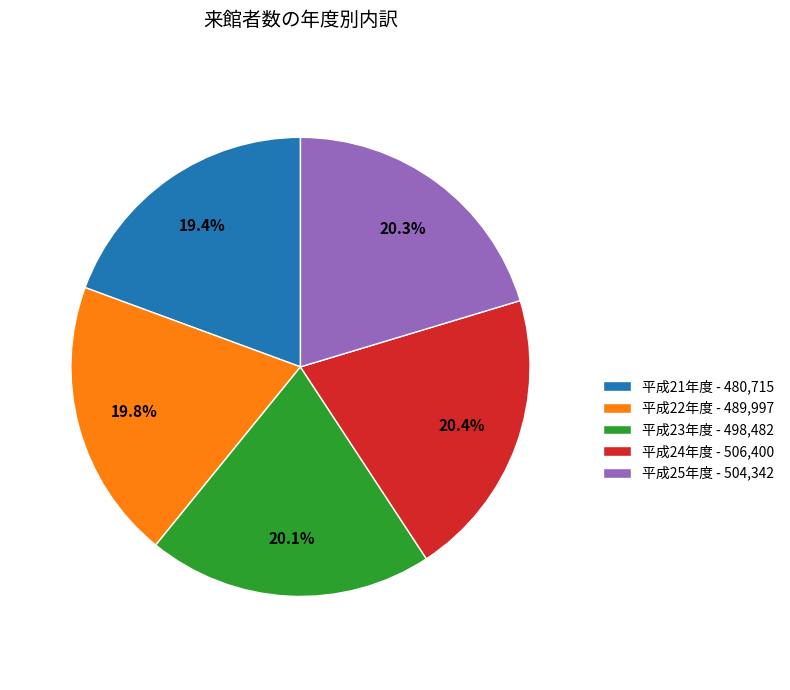

How much of the chart is everything except 平成24年度?

79.6%